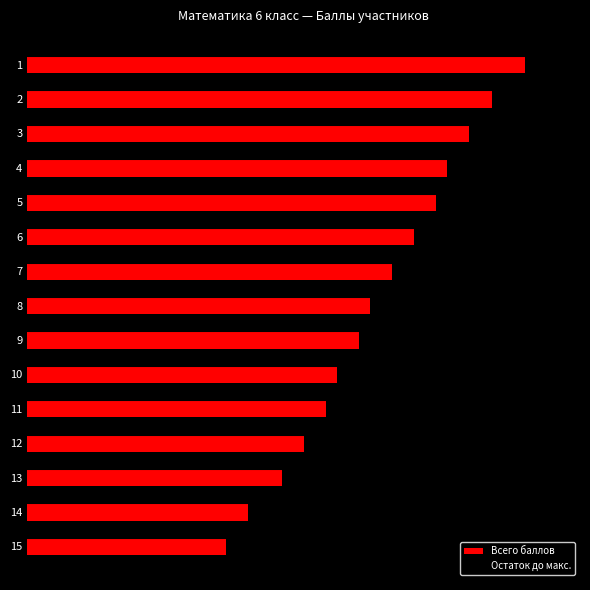

Is it true that Остаток до макс. equals 15 at 6?

True